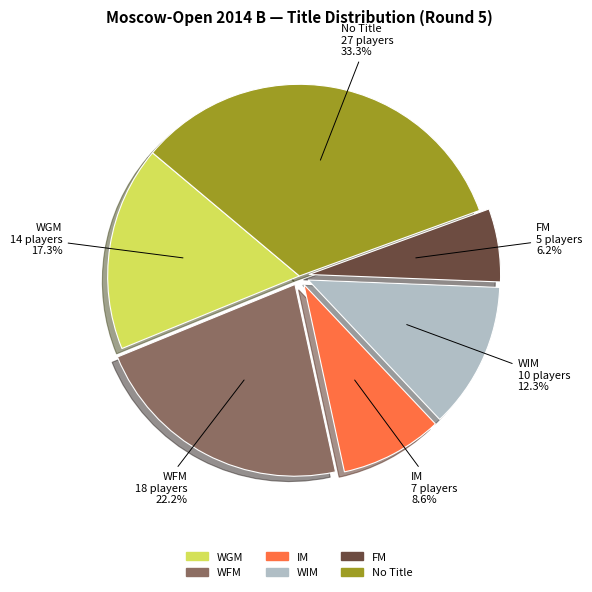

Is there any slice that represents more than half of the pie?

No